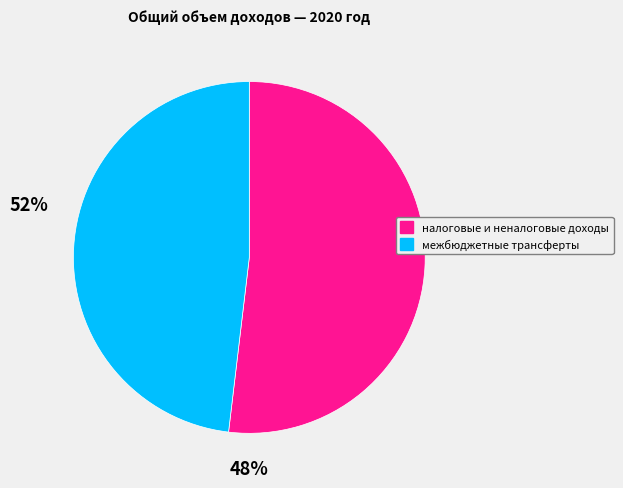

How many slices are in this pie chart?

2